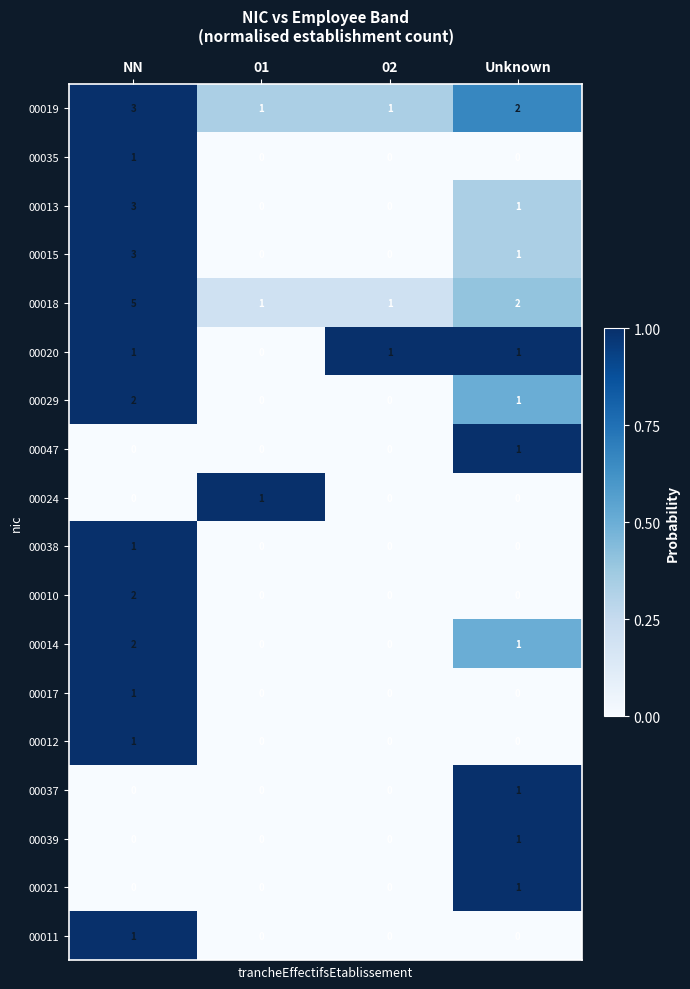

Which series has the largest range (max minus min)?

00018